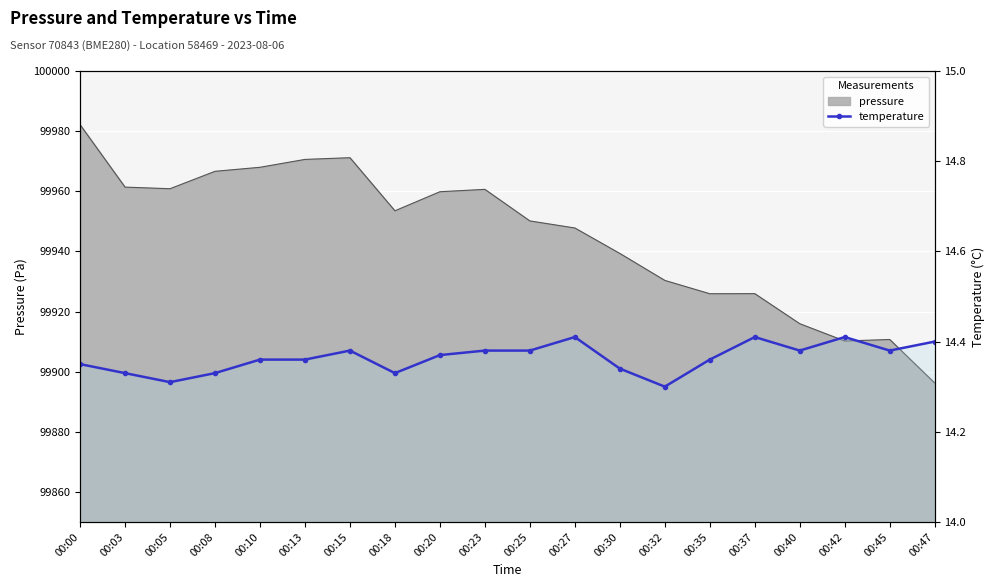

Reading left to right, extract all data points from this chart.

00:00=14.3	00:03=14.3	00:05=14.3	00:08=14.3	00:10=14.4	00:13=14.4	00:15=14.4	00:18=14.3	00:20=14.4	00:23=14.4	00:25=14.4	00:27=14.4	00:30=14.3	00:32=14.3	00:35=14.4	00:37=14.4	00:40=14.4	00:42=14.4	00:45=14.4	00:47=14.4